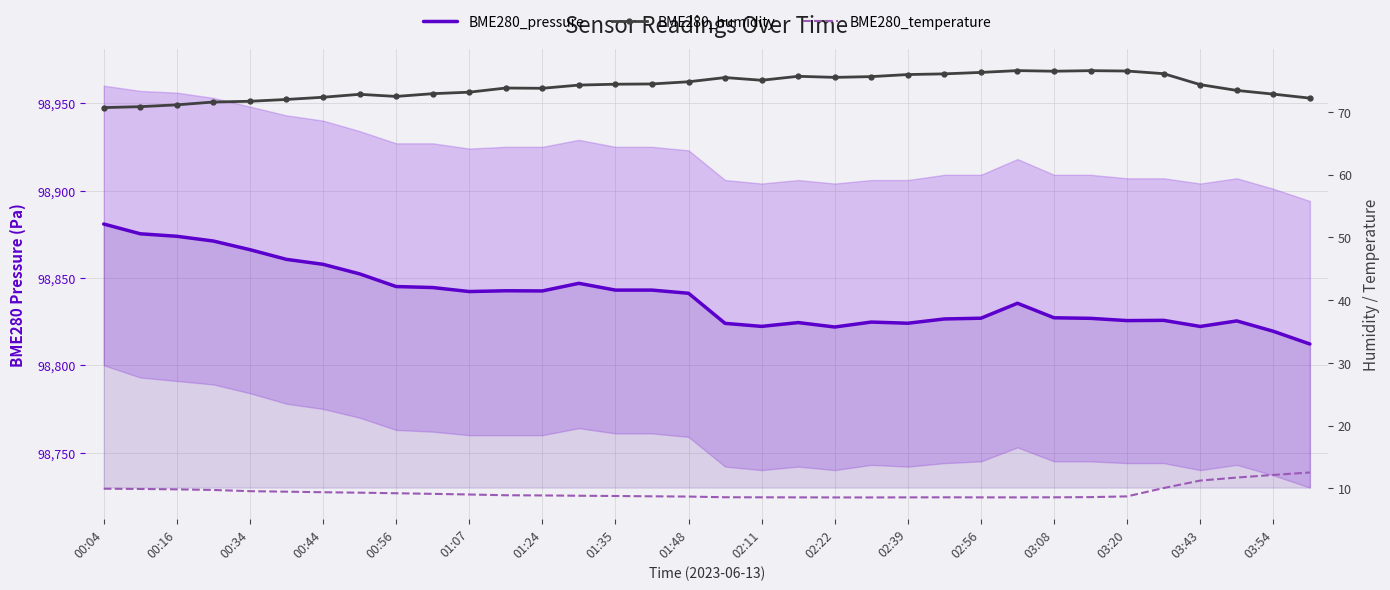

What is the difference between the BME280_humidity values at 19 and 27?

0.9